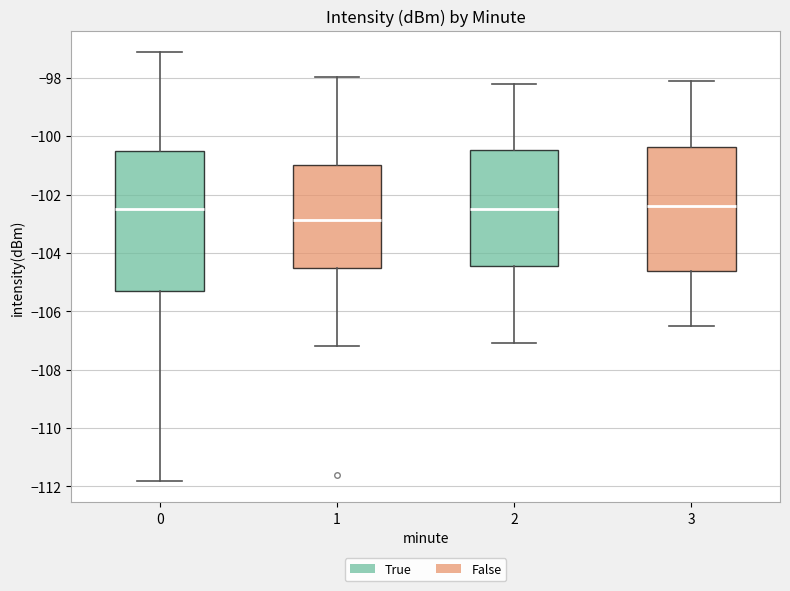

Comparing the boxes themselves (not the whiskers), which one is the tallest?

0